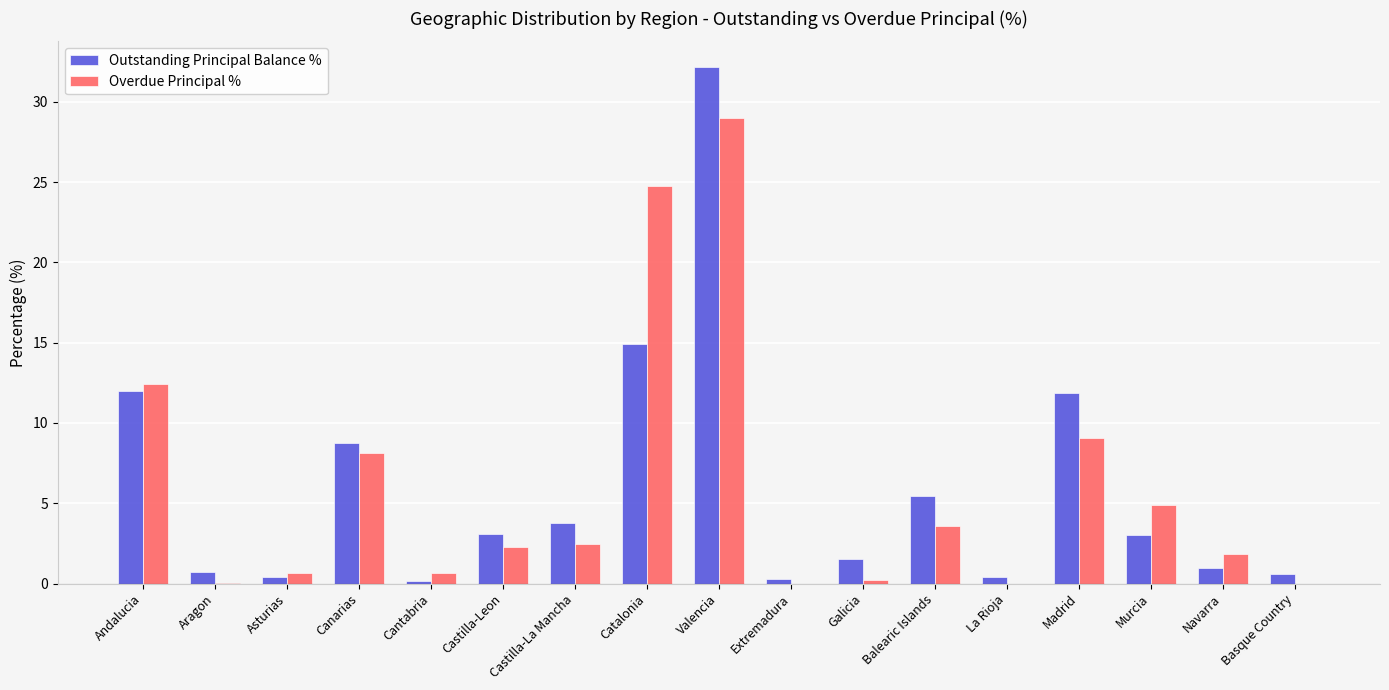

What is the average value of the Outstanding Principal Balance % series?

5.9